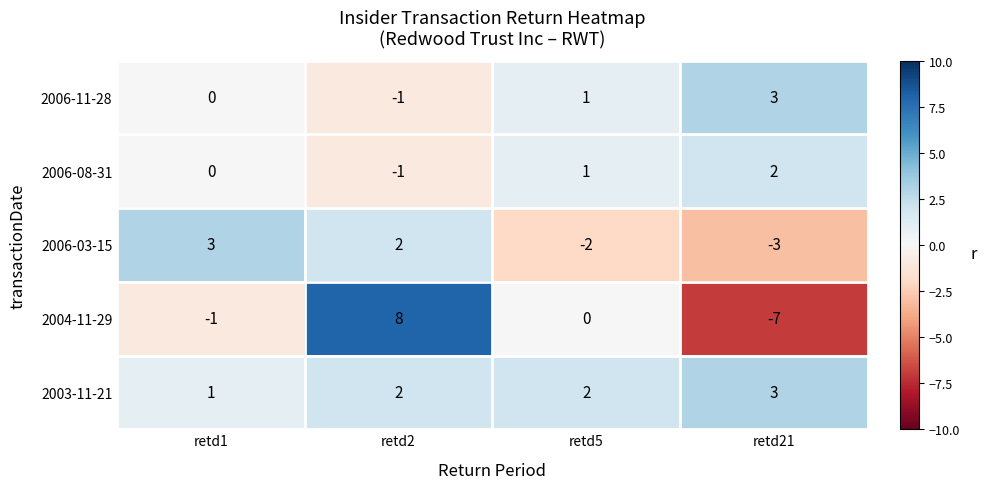

Rank the categories by 2004-11-29 value from highest to lowest.

retd2, retd5, retd1, retd21